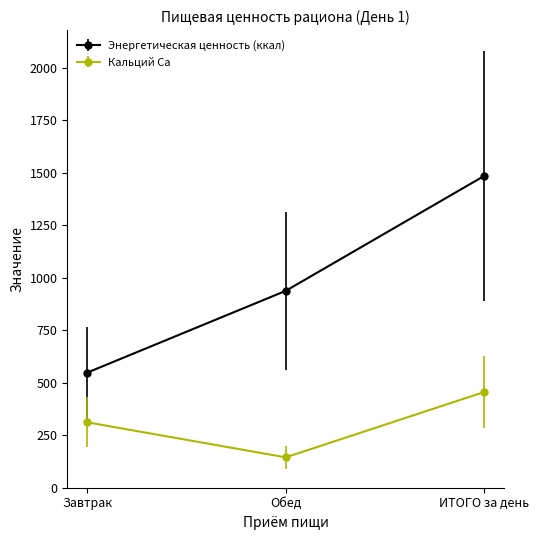

What is the approximate value of Кальций Ca at Завтрак?

311.7